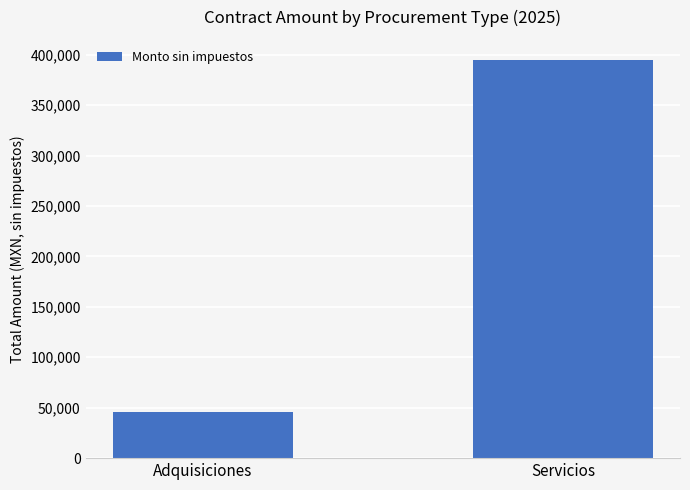

Read the value at Servicios.

394983.3